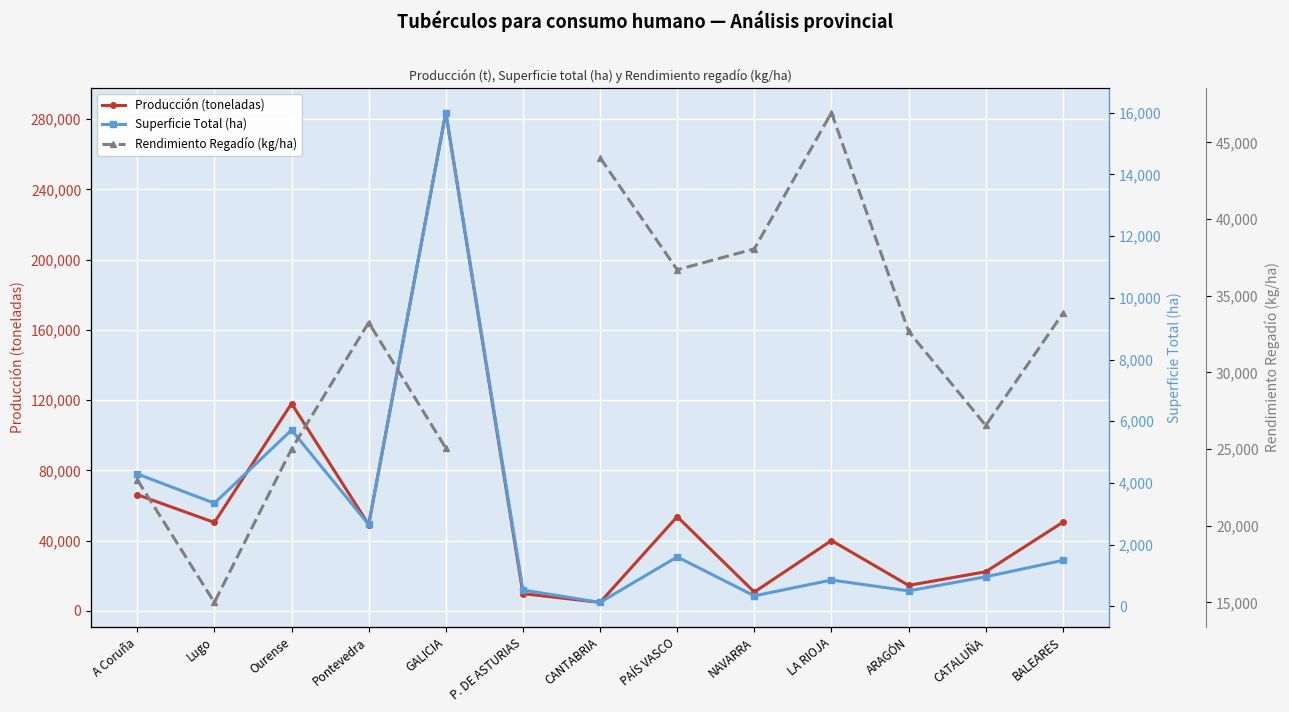

True or false: Producción (toneladas) has a value of 14513.0 at ARAGÓN.

True